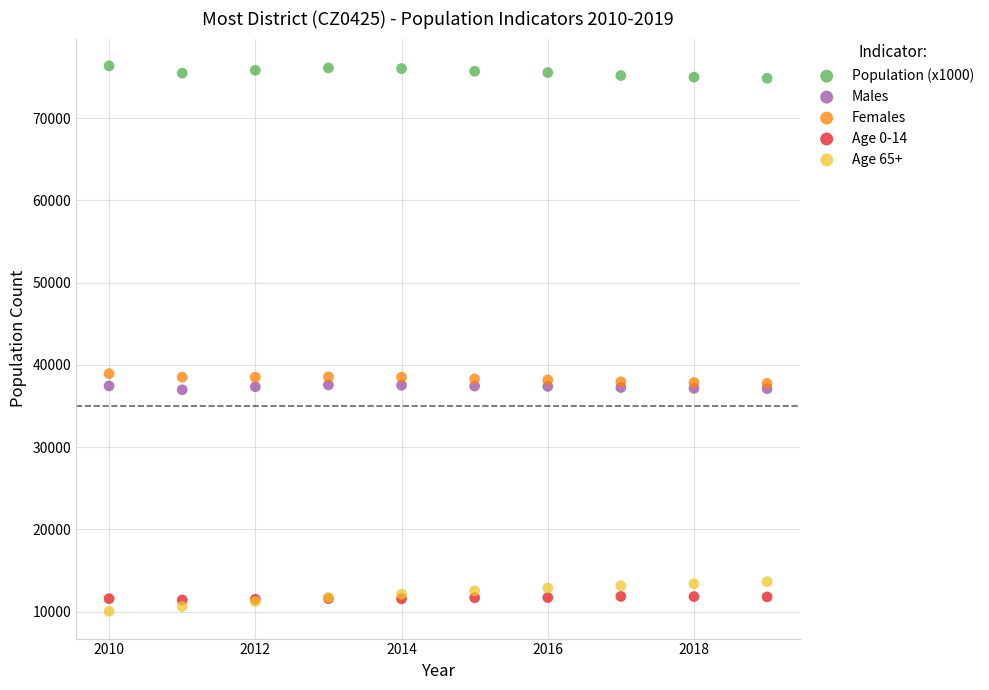

Which series has the largest Y range (max minus min)?

Age 65+